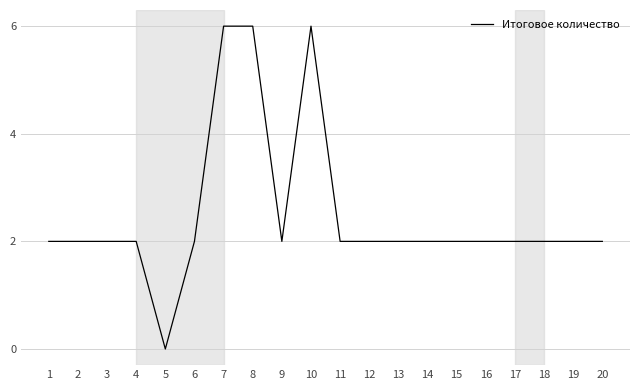

Is it true that the value at 9 is 3?

False